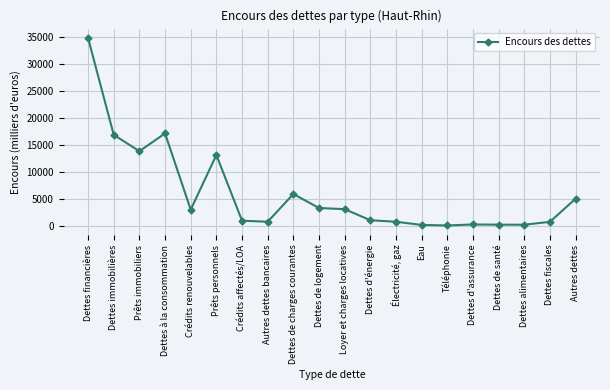

The value at Dettes d'assurance is 281.6. True or false?

True